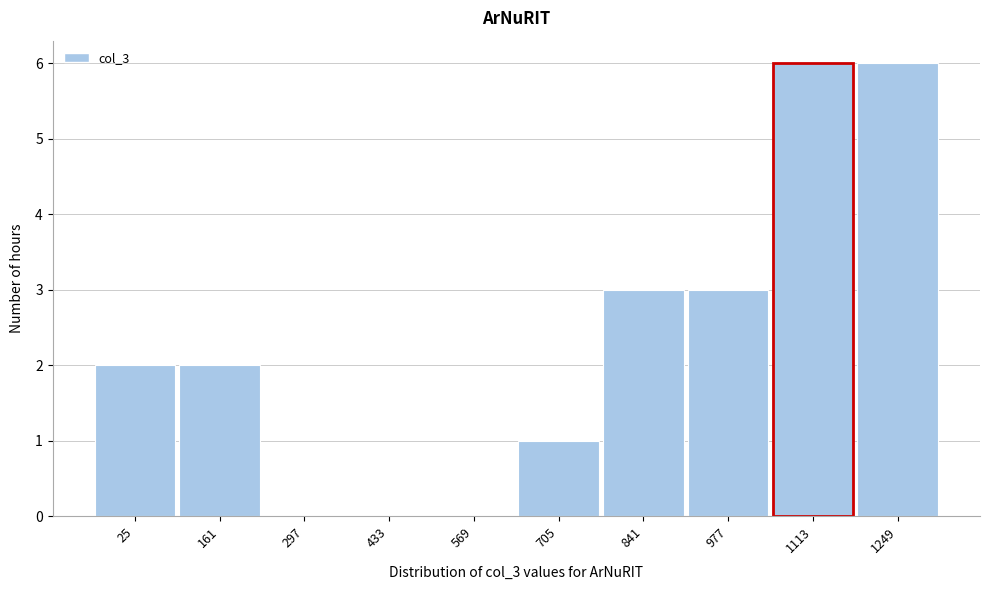

Reading left to right, what are all the values shown in this chart?

25=2	161=2	297=0	433=0	569=0	705=1	841=3	977=3	1113=6	1249=6